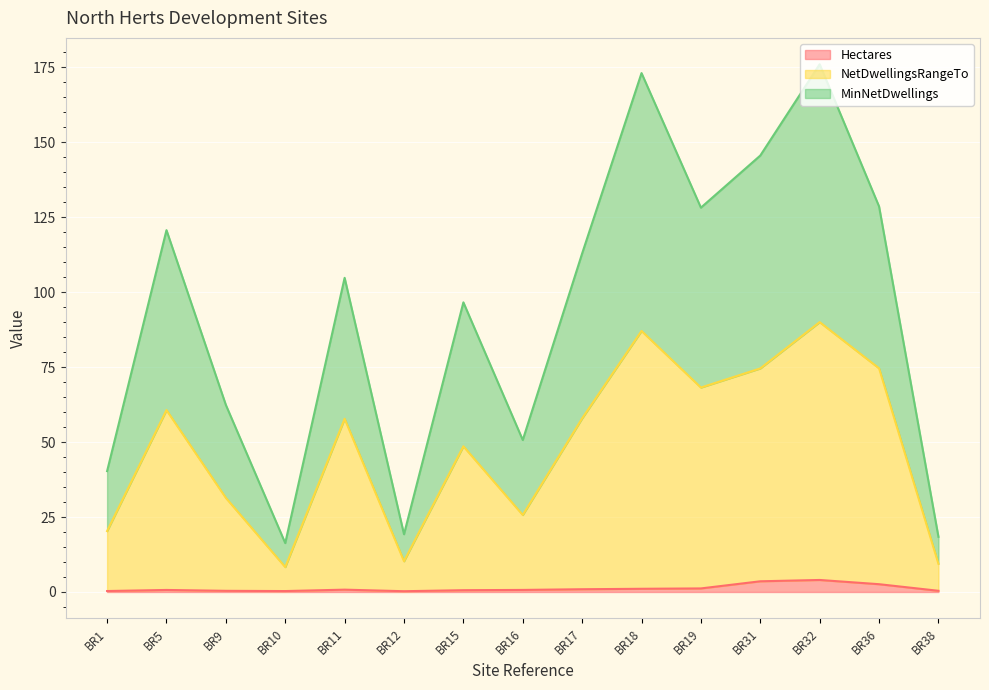

At how many categories does at least one series exceed 94?

9